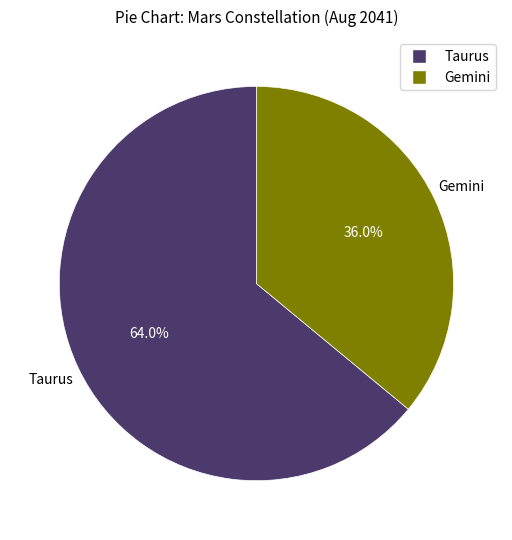

Is it true that Taurus is 64% of the pie?

True